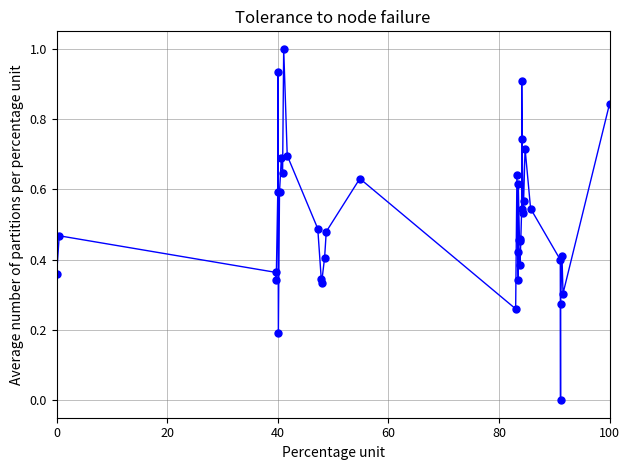

What is the maximum value shown in the chart?

1.0